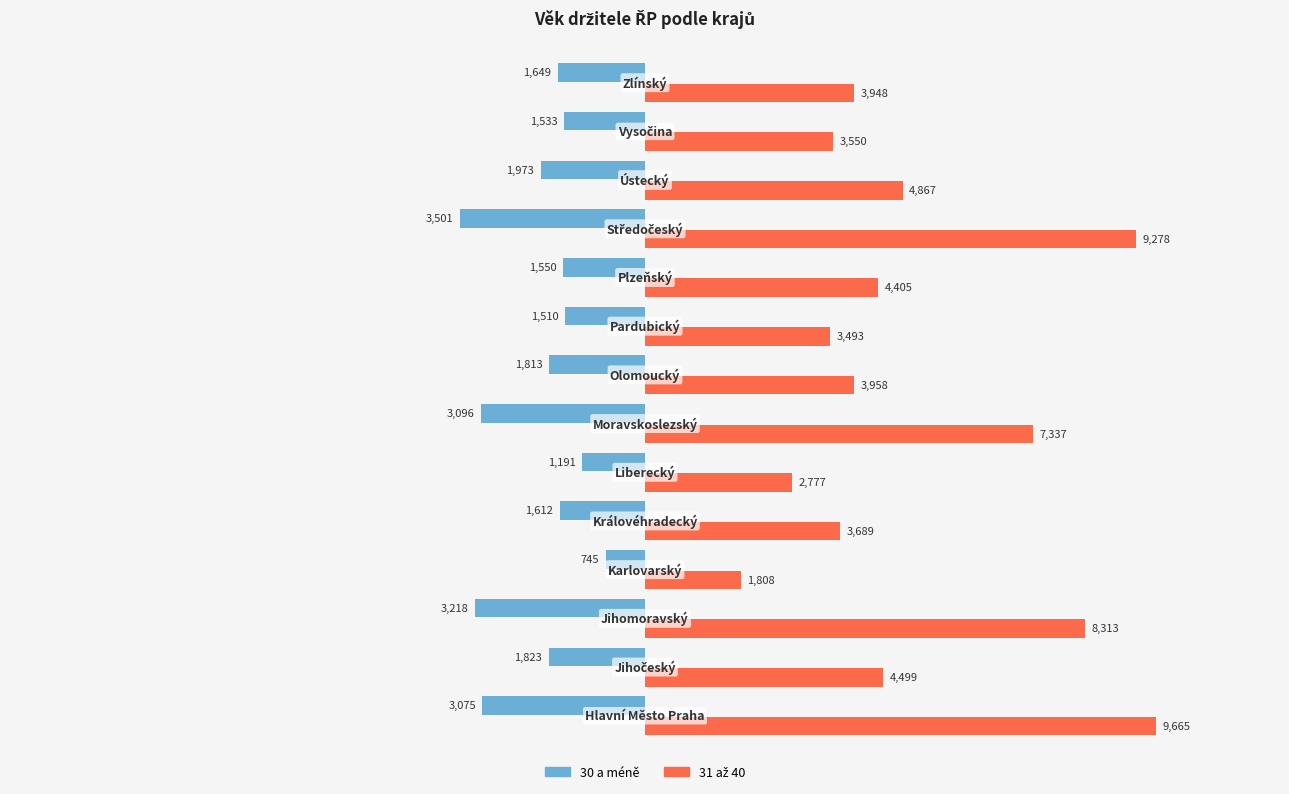

At how many categories does at least one series exceed 209?

14